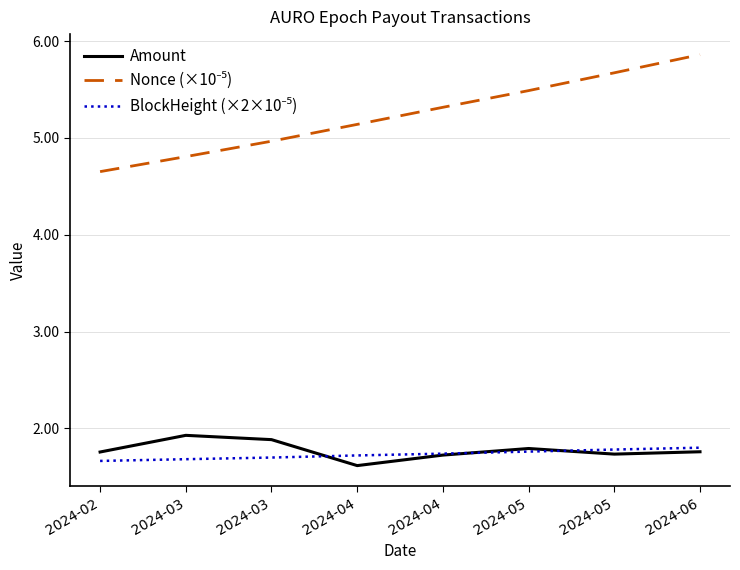

Is this an area chart (filled region under the line)?

No